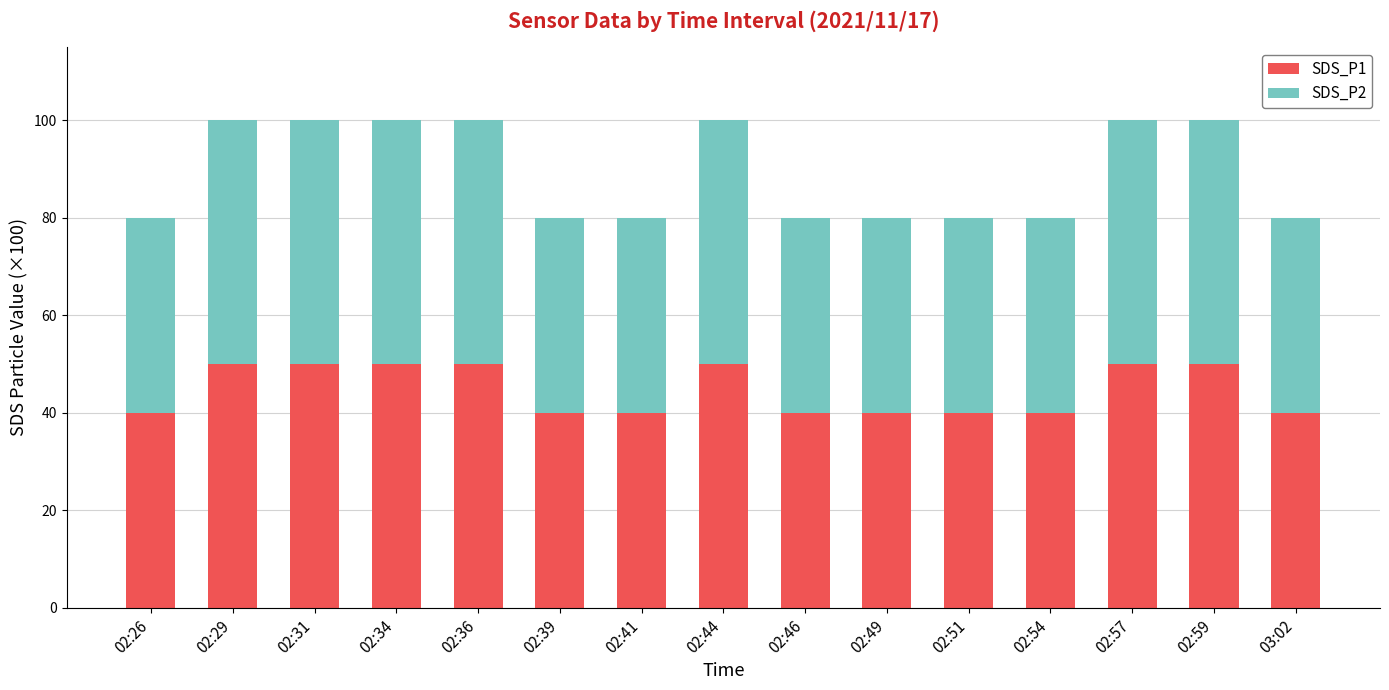

What is the total value across all series at 02:34?

100